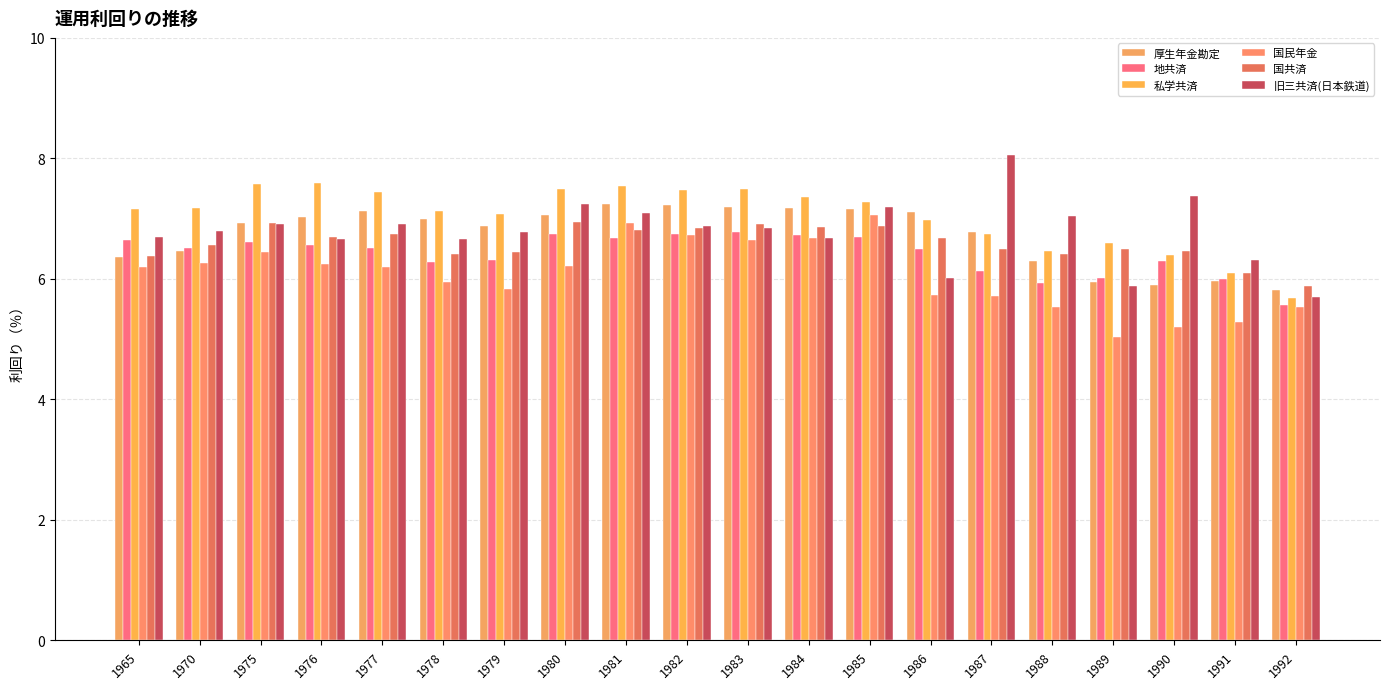

What is the average value of the 国民年金 series?

6.1